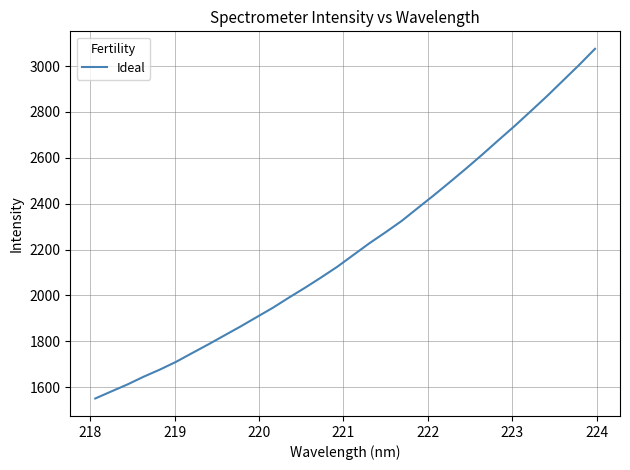

What is the maximum value shown in the chart?

3075.1